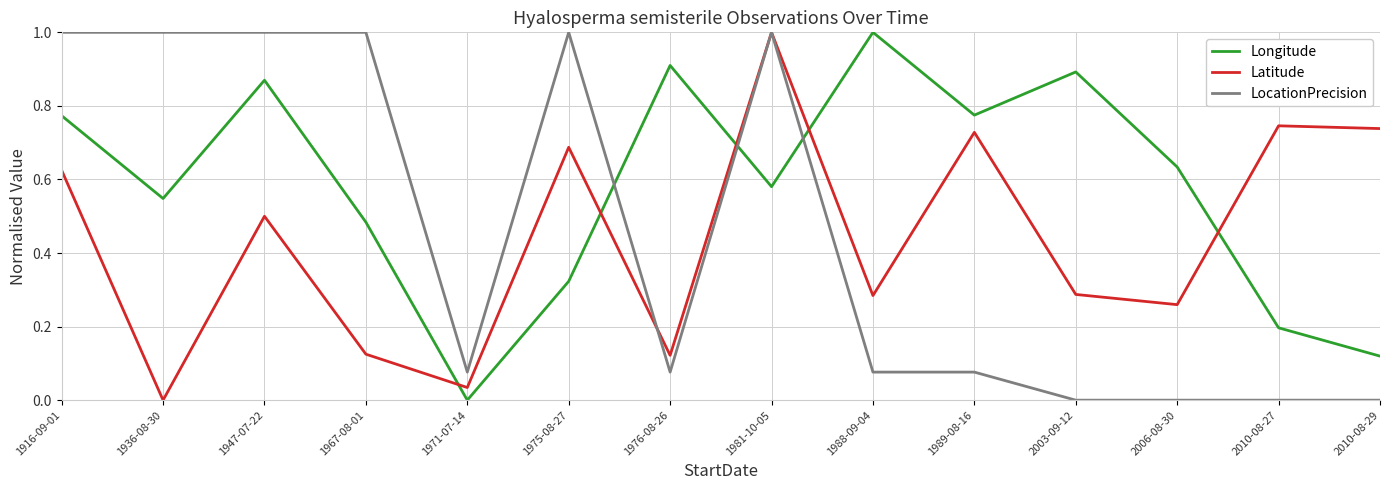

How many values in Latitude are above zero?

13